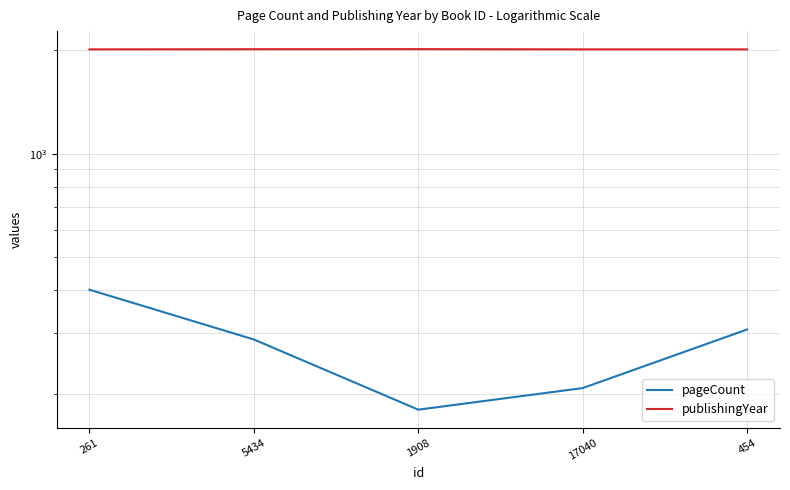

Between 1908 and 454, which series saw the biggest shift?

pageCount